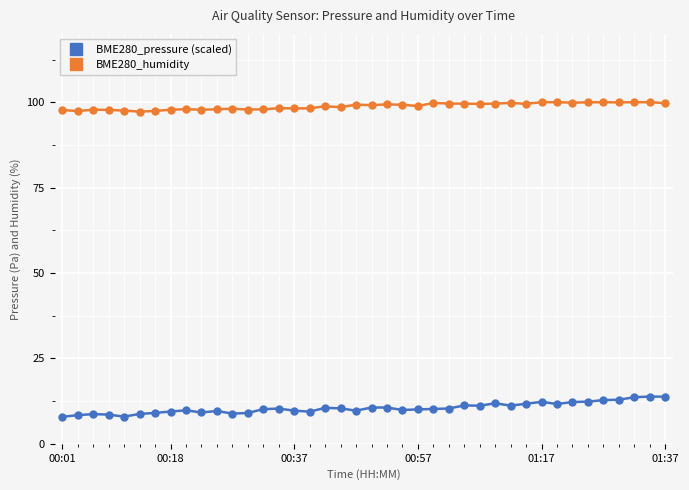

Which series has the largest total across all categories?

BME280_humidity